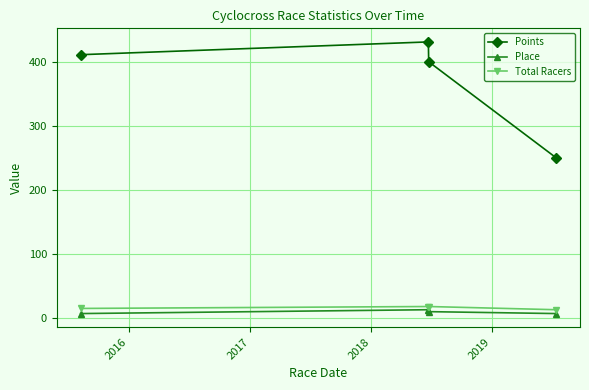

Reading left to right, extract all data points from this chart.

Points: 411.0	430.9	400.0	250.0
Place: 7.0	13.0	10.0	7.0
Total Racers: 15.0	18.0	18.0	13.0